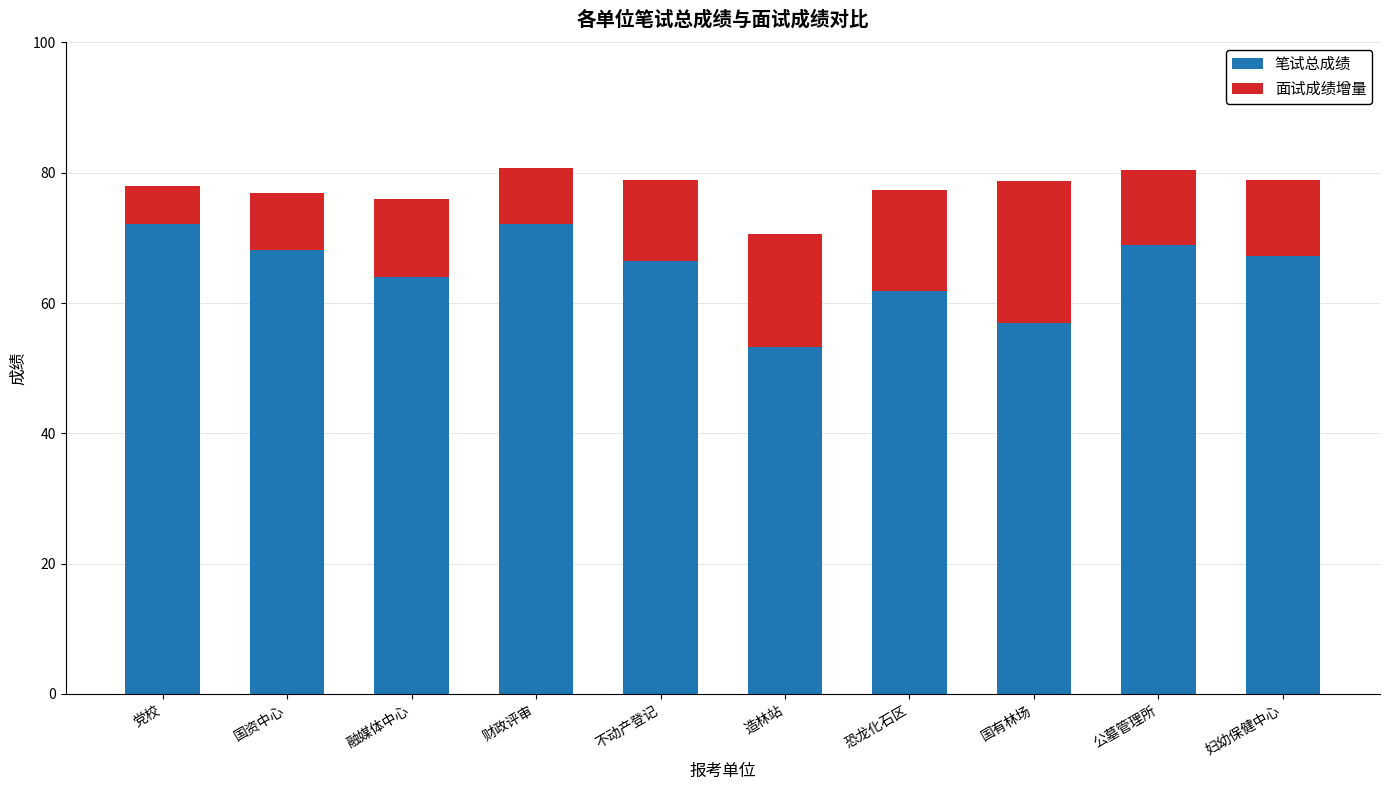

What is the total value across all series at 国有林场?

78.7